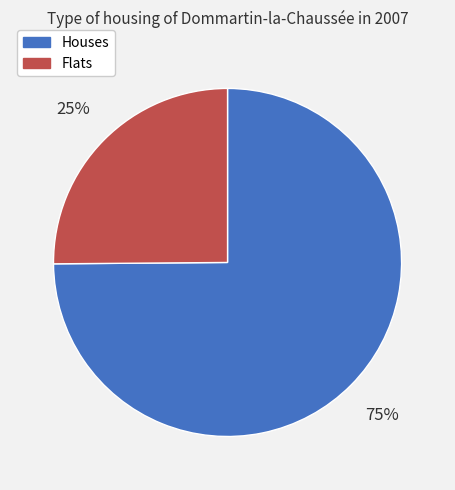

Is there a majority slice in this chart?

Yes